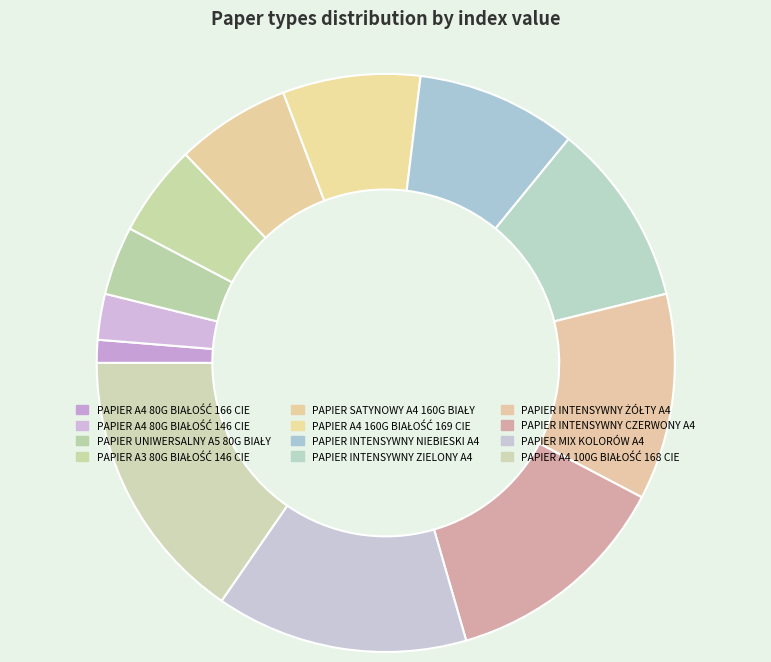

What percentage do PAPIER INTENSYWNY ŻÓŁTY A4 and PAPIER INTENSYWNY CZERWONY A4 together represent?

24.4%